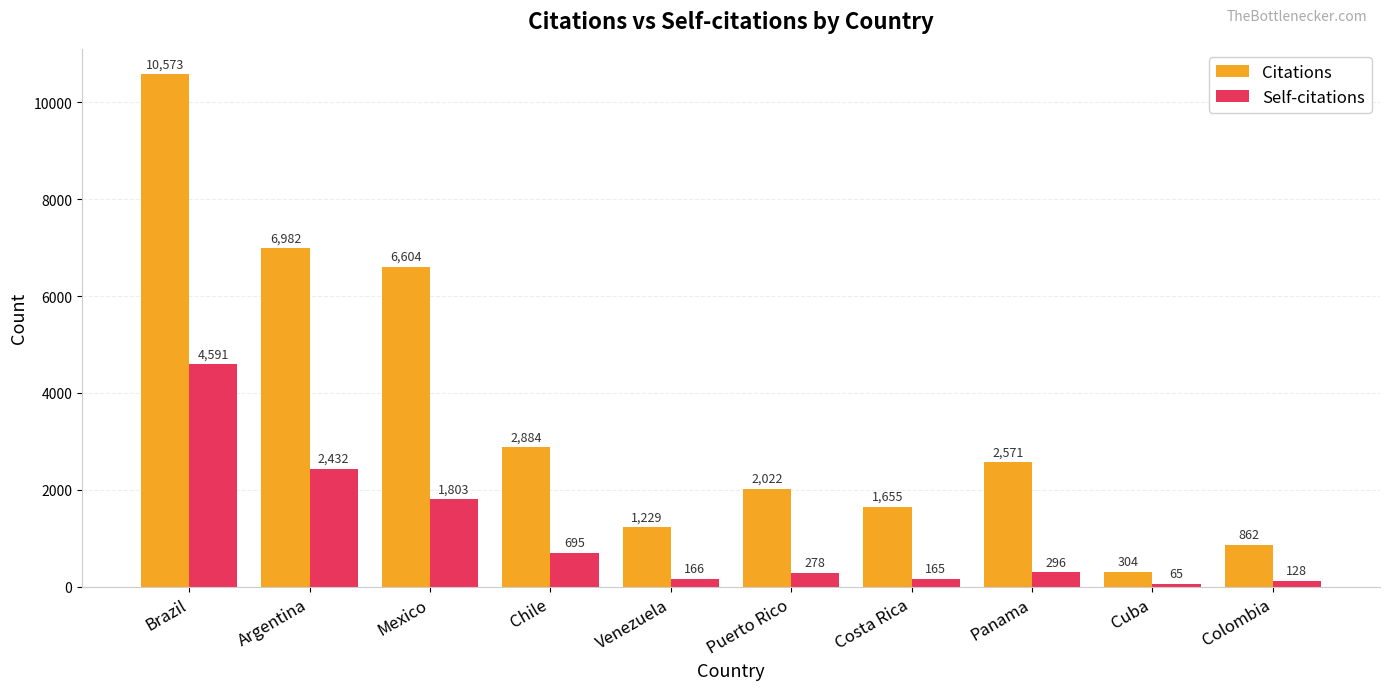

Which label corresponds to the smallest value in the chart?

Cuba